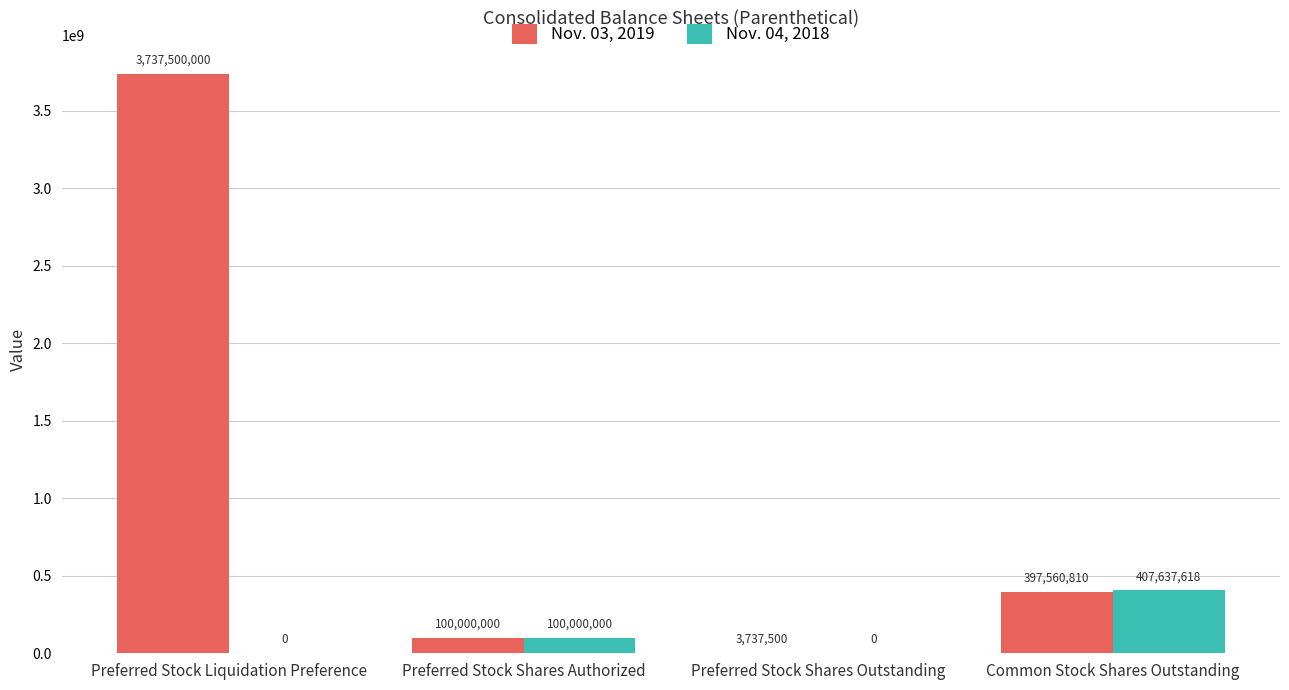

The value of Nov. 03, 2019 at Preferred Stock Liquidation Preference is 2577835543. True or false?

False